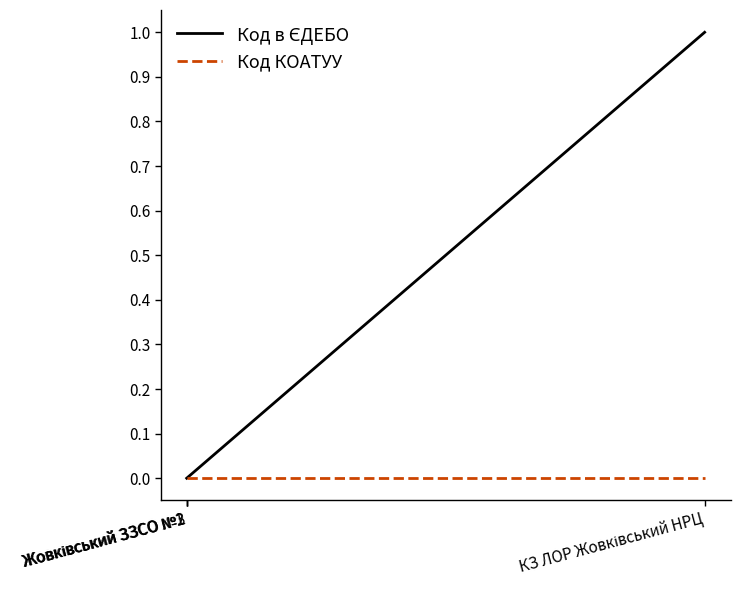

True or false: Код КОАТУУ has more than 1 interior local peaks.

False